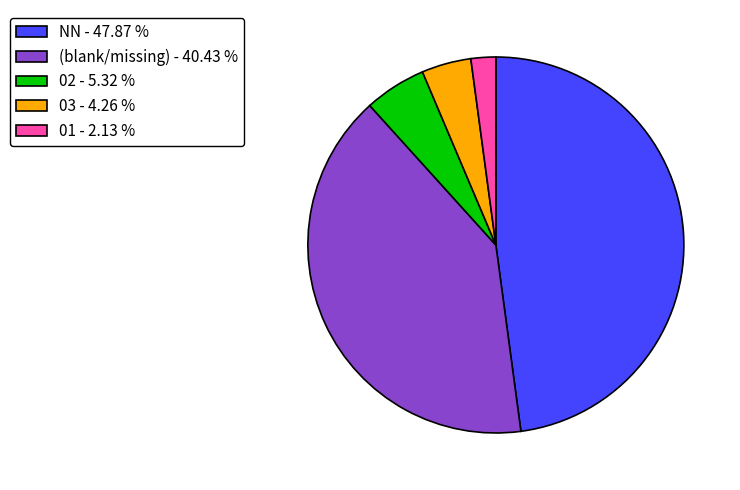

Approximately how many times larger is the value at 03 - 4.26 % compared to 01 - 2.13 %?

2.0